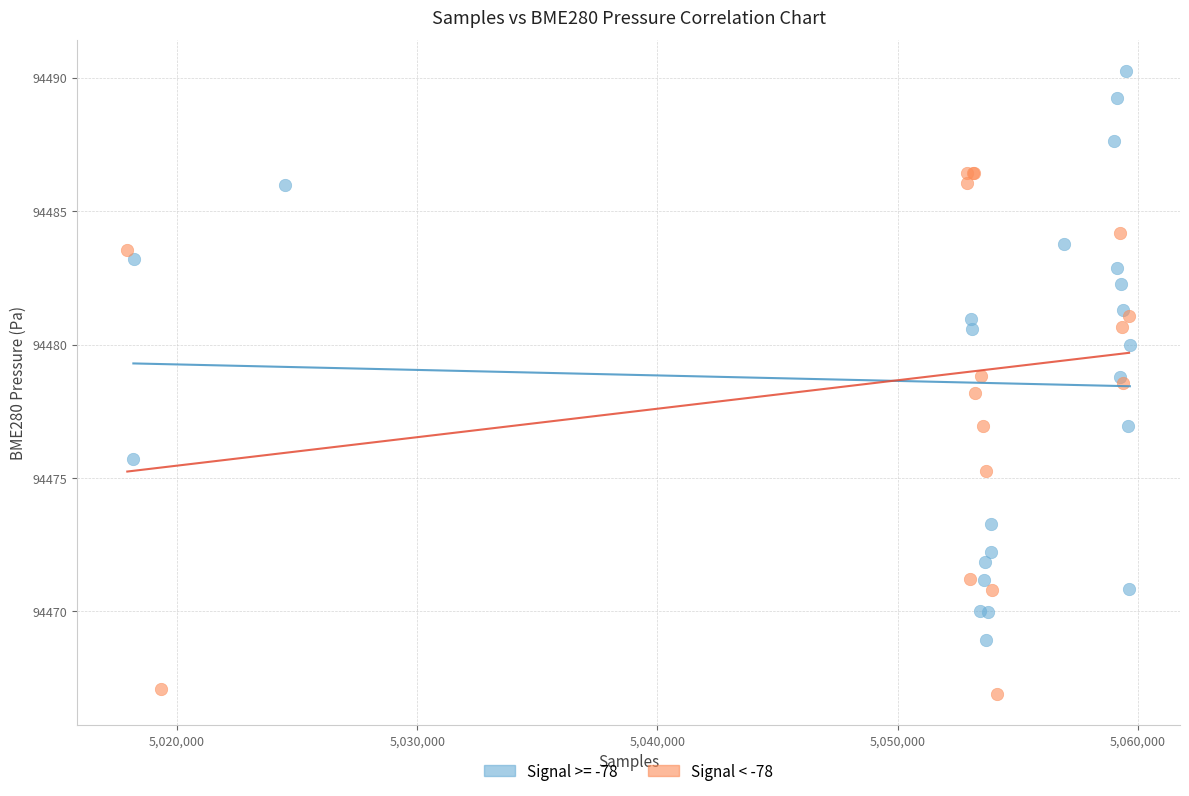

Which series reaches the maximum Y coordinate?

Signal >= -78